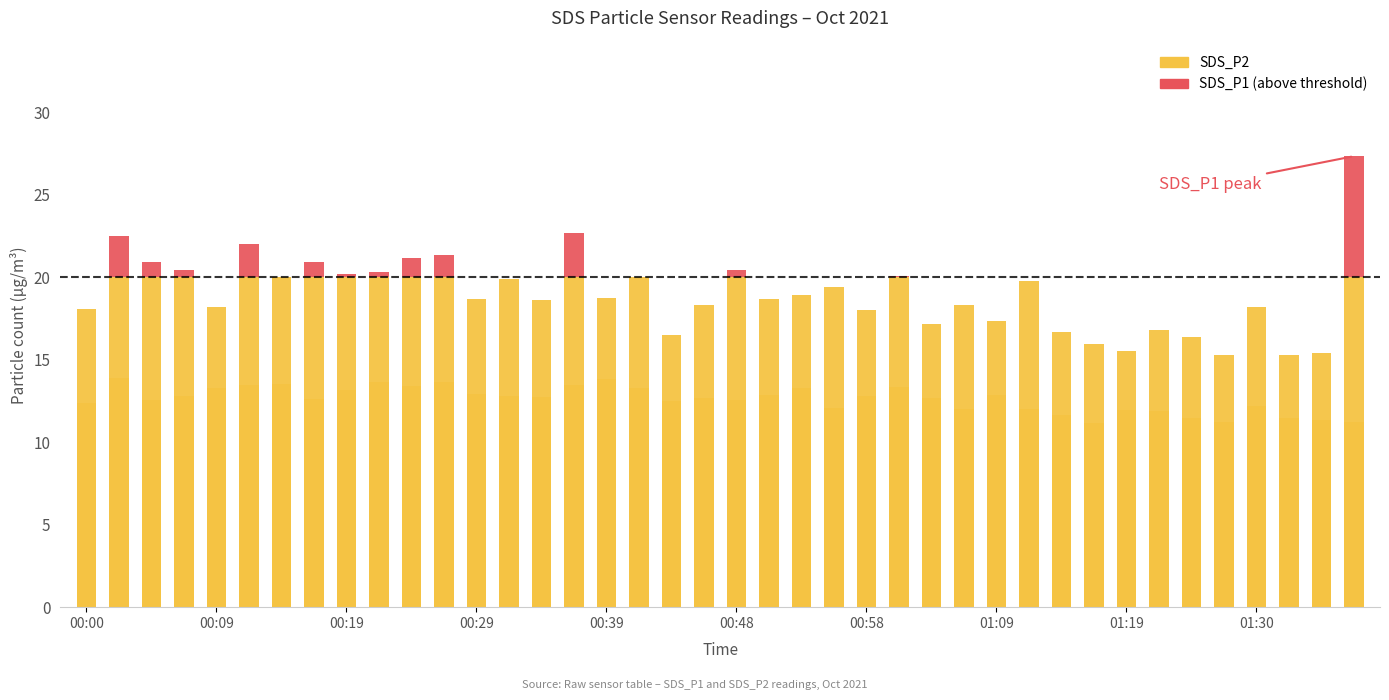

Which series changed the most between 17 and 35?

SDS_P2